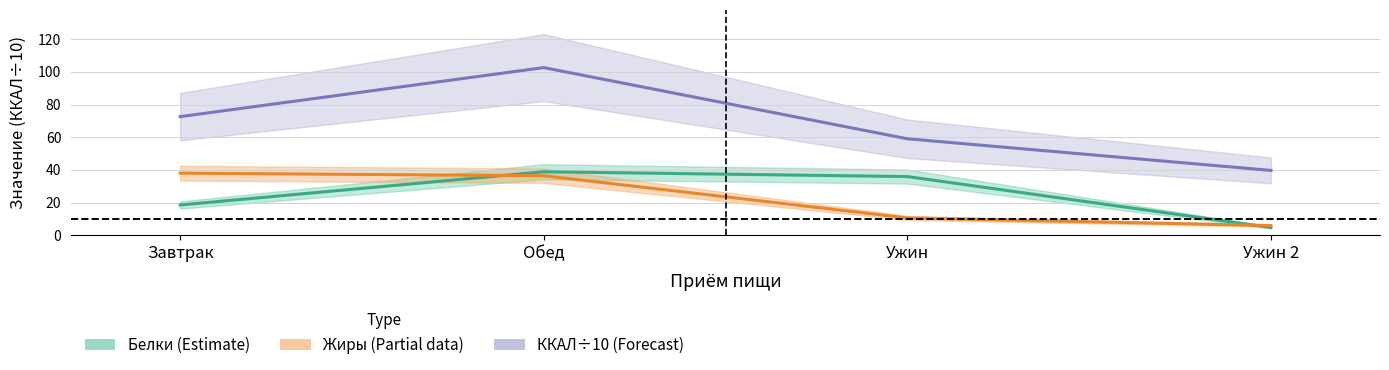

Which series has the largest range (max minus min)?

ККАЛ÷10 (Forecast)